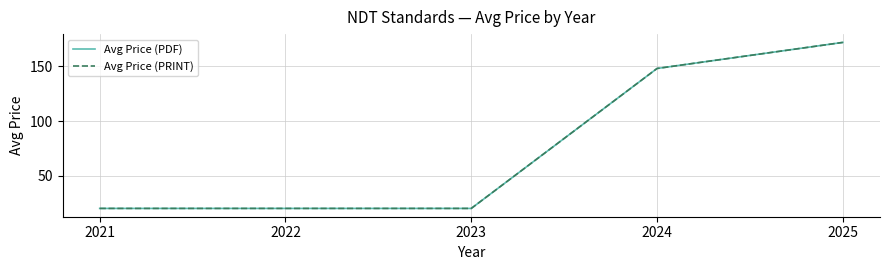

Is this an area chart (filled region under the line)?

No